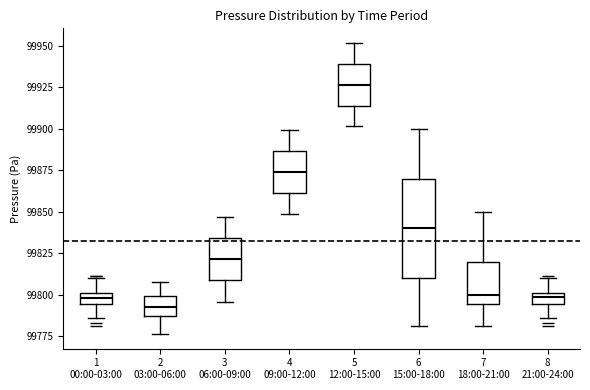

Which box is the tallest, from its lower edge to its upper edge?

6 15:00-18:00